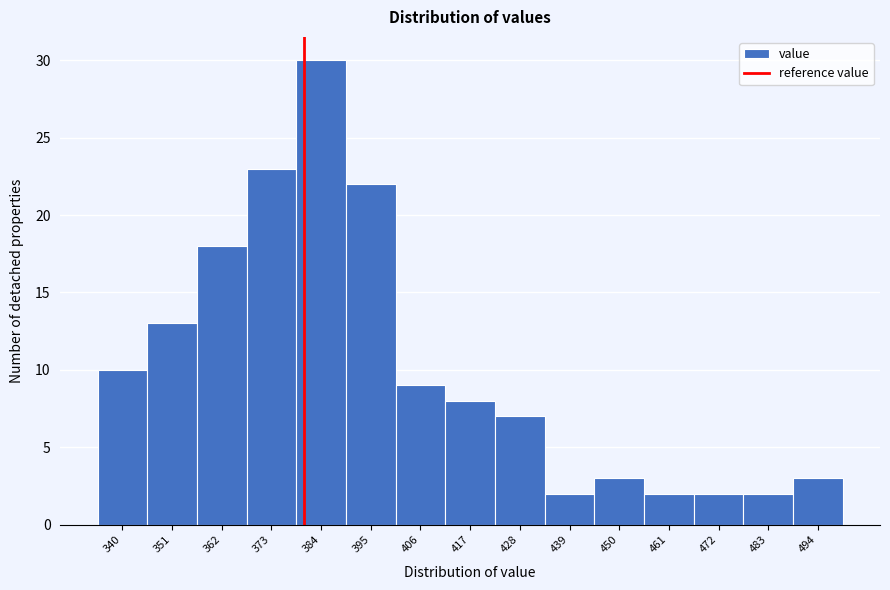

Reading left to right, transcribe all the data shown in this chart.

10	13	18	23	30	22	9	8	7	2	3	2	2	2	3